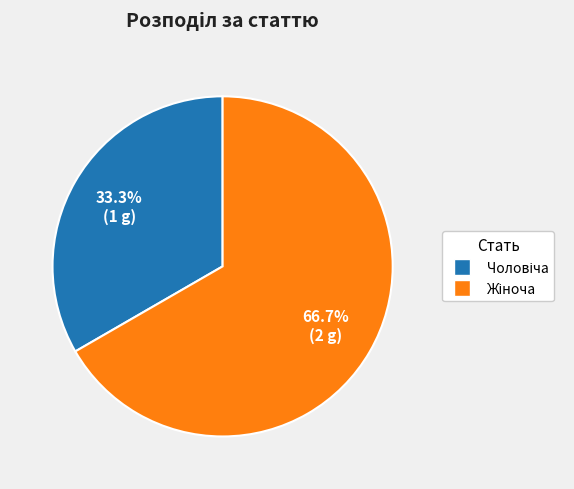

To the nearest percent, what is the difference between the largest and smallest slice percentages?

33%